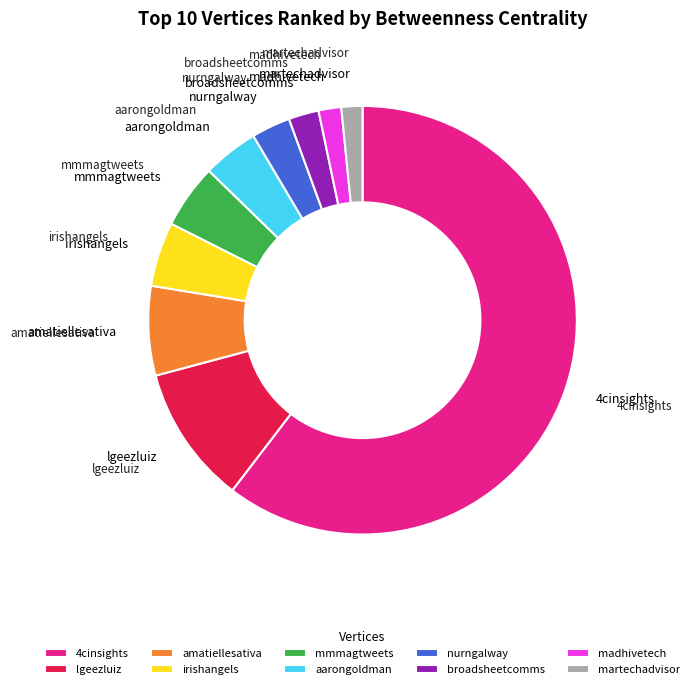

Is it true that lgeezluiz is 1% of the pie?

False